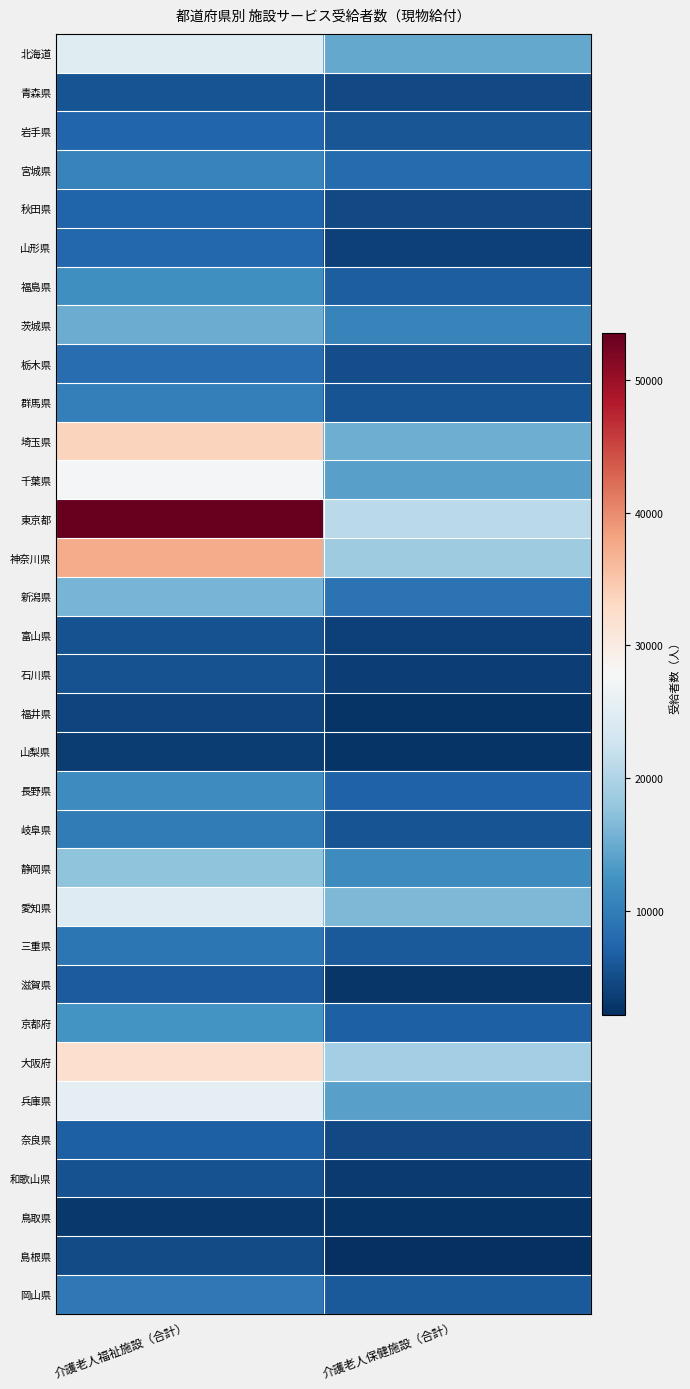

Reading right to left, extract all data points from this chart.

北海道: 介護老人保健施設（合計）=14754	介護老人福祉施設（合計）=24842
青森県: 介護老人保健施設（合計）=4662	介護老人福祉施設（合計）=5586
岩手県: 介護老人保健施設（合計）=5799	介護老人福祉施設（合計）=7482
宮城県: 介護老人保健施設（合計）=8185	介護老人福祉施設（合計）=10752
秋田県: 介護老人保健施設（合計）=4670	介護老人福祉施設（合計）=7296
山形県: 介護老人保健施設（合計）=3867	介護老人福祉施設（合計）=7772
福島県: 介護老人保健施設（合計）=6751	介護老人福祉施設（合計）=12010
茨城県: 介護老人保健施設（合計）=10652	介護老人福祉施設（合計）=15163
栃木県: 介護老人保健施設（合計）=5140	介護老人福祉施設（合計）=8330
群馬県: 介護老人保健施設（合計）=5738	介護老人福祉施設（合計）=10236
埼玉県: 介護老人保健施設（合計）=15231	介護老人福祉施設（合計）=33551
千葉県: 介護老人保健施設（合計）=13982	介護老人福祉施設（合計）=27516
東京都: 介護老人保健施設（合計）=21015	介護老人福祉施設（合計）=53573
神奈川県: 介護老人保健施設（合計）=18657	介護老人福祉施設（合計）=37452
新潟県: 介護老人保健施設（合計）=8938	介護老人福祉施設（合計）=15931
富山県: 介護老人保健施設（合計）=3937	介護老人福祉施設（合計）=5418
石川県: 介護老人保健施設（合計）=3626	介護老人福祉施設（合計）=5526
福井県: 介護老人保健施設（合計）=2742	介護老人福祉施設（合計）=4341
山梨県: 介護老人保健施設（合計）=2679	介護老人福祉施設（合計）=3547
長野県: 介護老人保健施設（合計）=7109	介護老人福祉施設（合計）=11622
岐阜県: 介護老人保健施設（合計）=5731	介護老人福祉施設（合計）=9936
静岡県: 介護老人保健施設（合計）=11743	介護老人福祉施設（合計）=17562
愛知県: 介護老人保健施設（合計）=16336	介護老人福祉施設（合計）=24550
三重県: 介護老人保健施設（合計）=6207	介護老人福祉施設（合計）=9302
滋賀県: 介護老人保健施設（合計）=2794	介護老人福祉施設（合計）=6503
京都府: 介護老人保健施設（合計）=6980	介護老人福祉施設（合計）=12449
大阪府: 介護老人保健施設（合計）=19204	介護老人福祉施設（合計）=32129
兵庫県: 介護老人保健施設（合計）=13961	介護老人福祉施設（合計）=25401
奈良県: 介護老人保健施設（合計）=4660	介護老人福祉施設（合計）=6932
和歌山県: 介護老人保健施設（合計）=3250	介護老人福祉施設（合計）=5473
鳥取県: 介護老人保健施設（合計）=2653	介護老人福祉施設（合計）=2996
島根県: 介護老人保健施設（合計）=2161	介護老人福祉施設（合計）=4772
岡山県: 介護老人保健施設（合計）=6223	介護老人福祉施設（合計）=9541